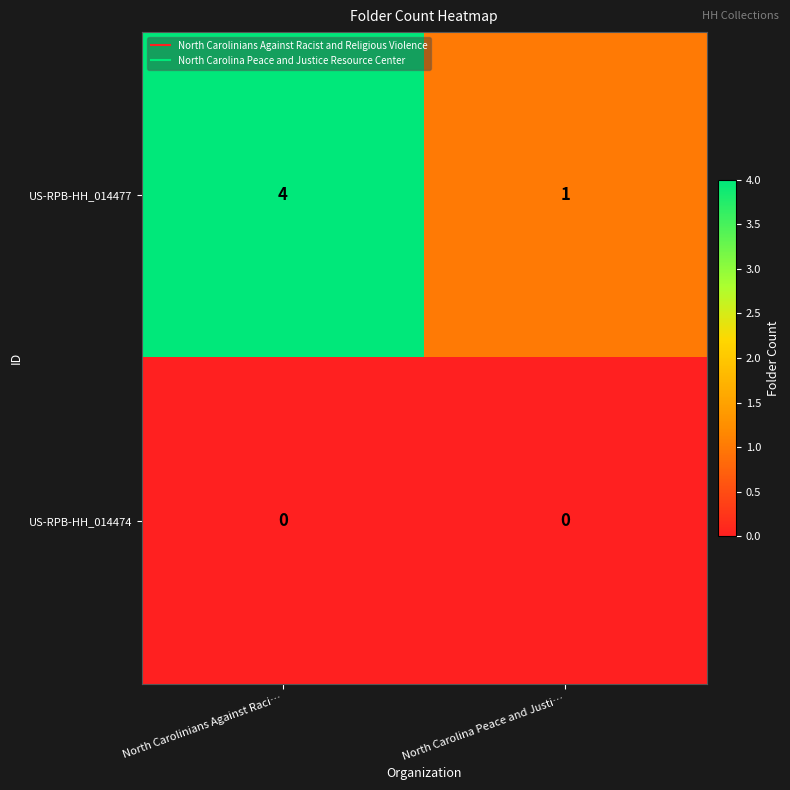

How many categories are shown in the chart?

2